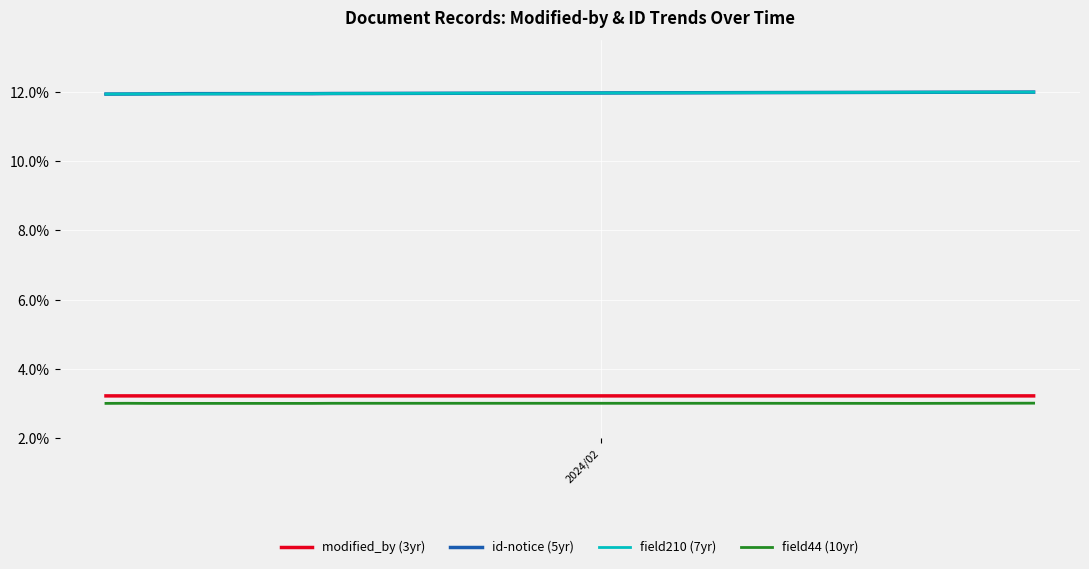

What is the lowest value of the field44 (10yr) series?

3.0